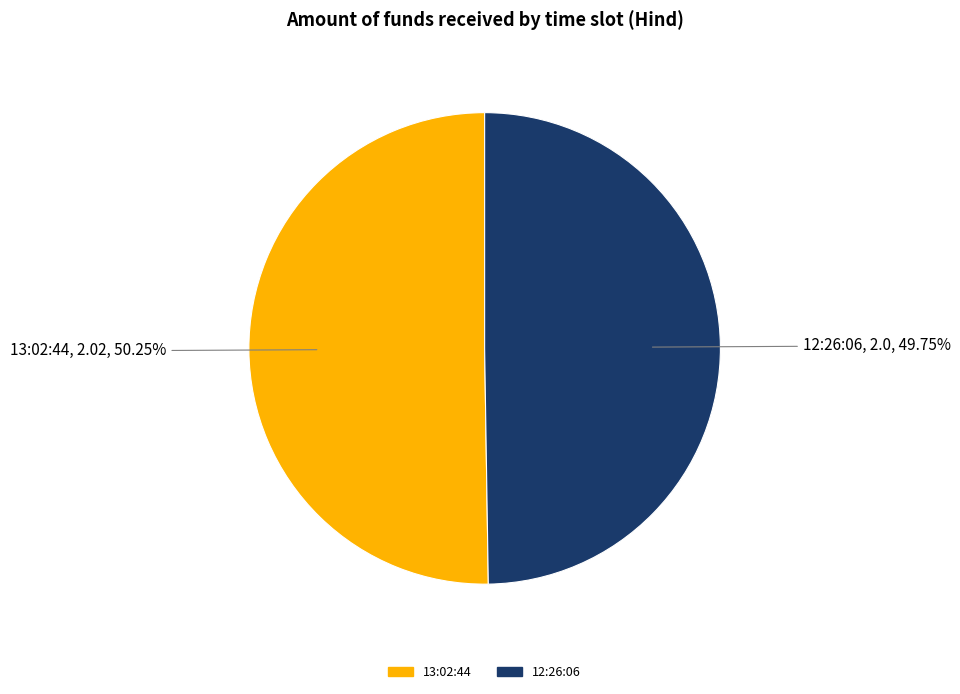

To the nearest percent, what portion does 12:26:06 represent?

50%